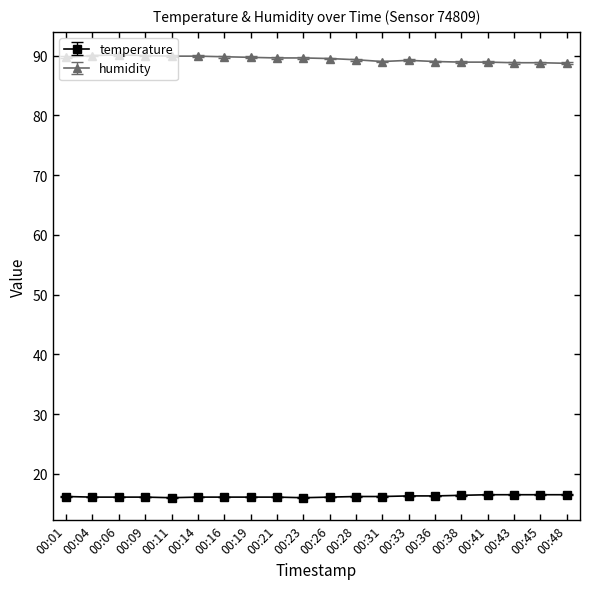

True or false: humidity has a value of 151.6 at 00:09.

False